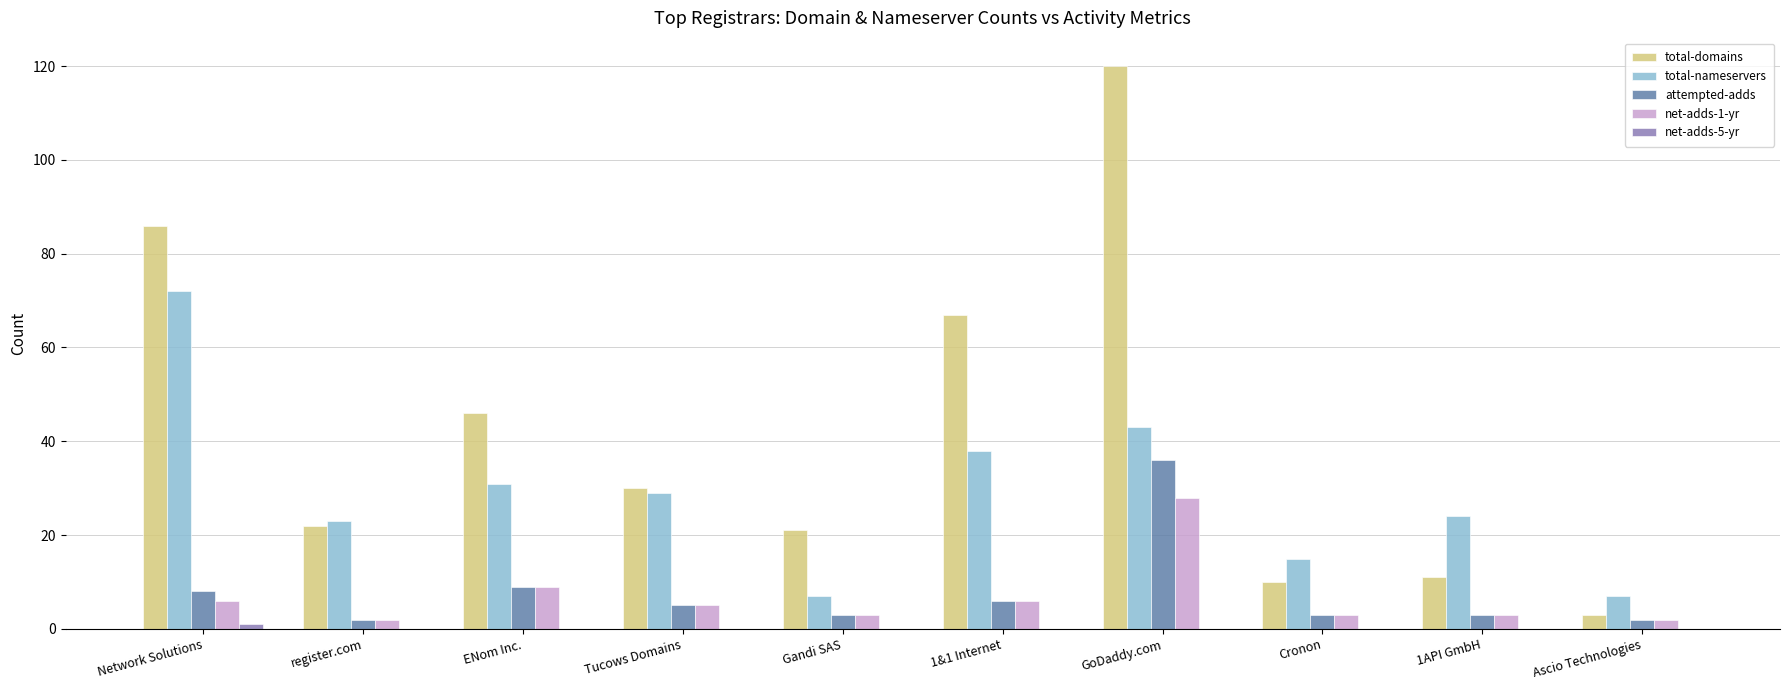

Which series has the largest total across all categories?

total-domains